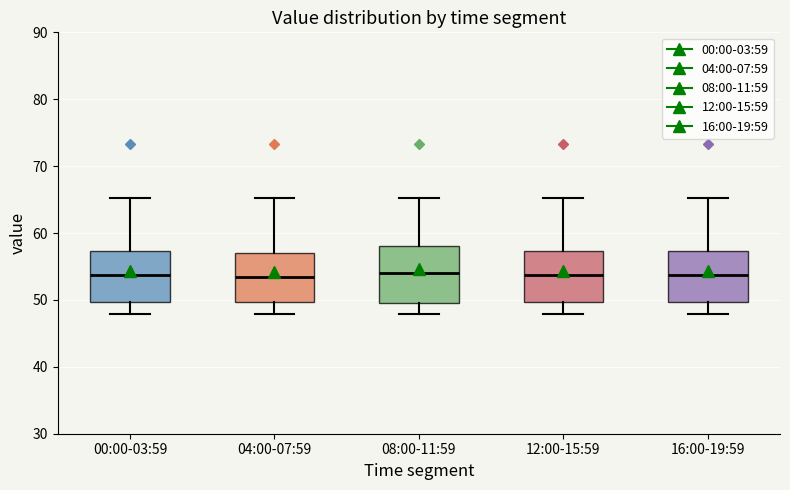

Where does the lower whisker of the box for 12:00-15:59 end on the y-axis? The values are not printed on the chart, so give them approximately, as read against the axis.

48